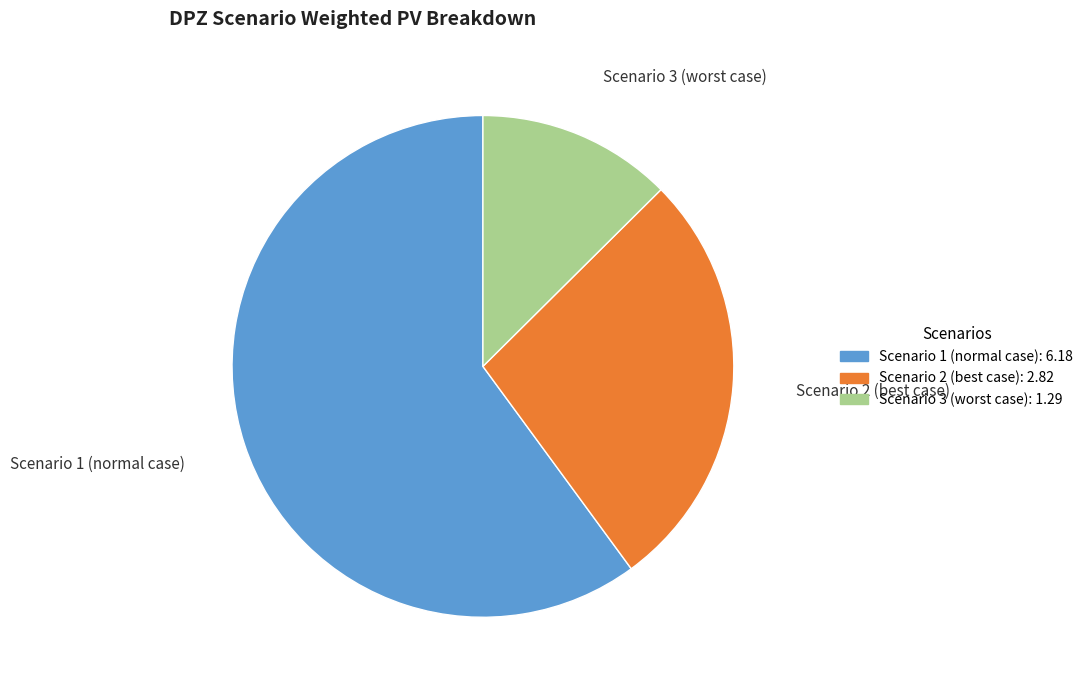

Rank the categories by value from lowest to highest.

Scenario 3 (worst case), Scenario 2 (best case), Scenario 1 (normal case)